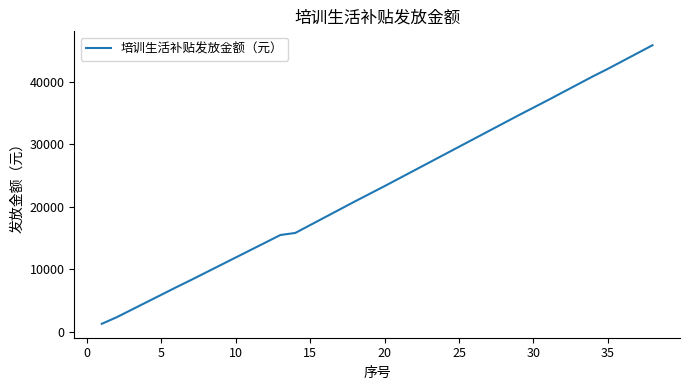

What is the smallest value displayed?

1260